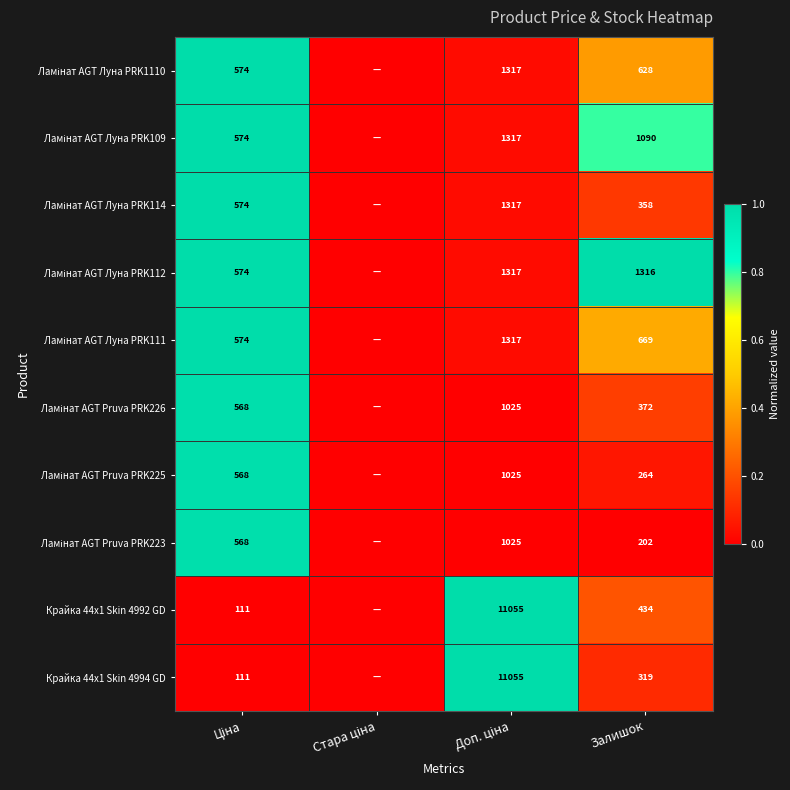

The Крайка 44x1 Skin 4992 GD series shows 0.4 at Стара ціна. True or false?

False